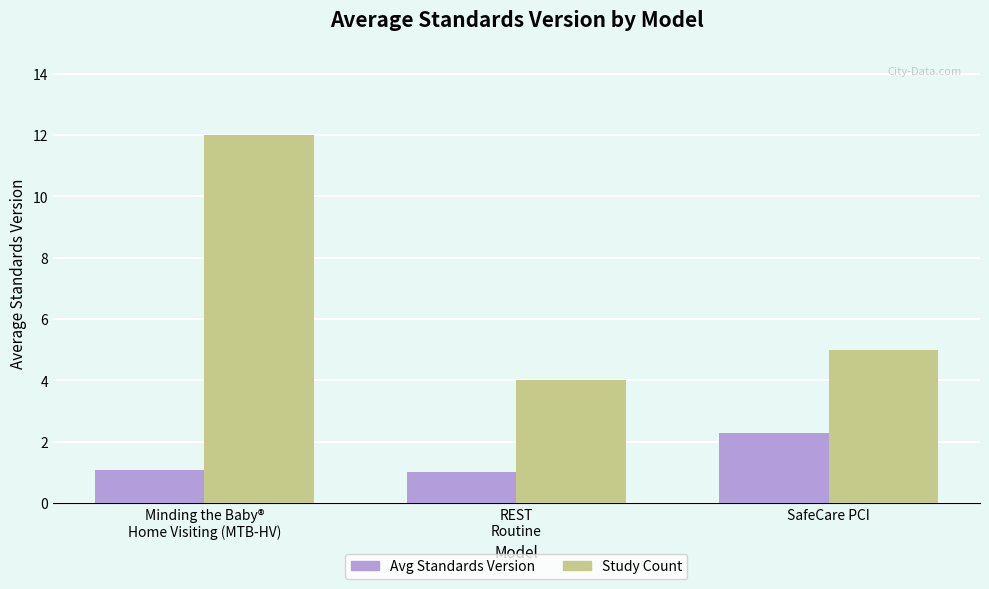

The Avg Standards Version series shows 1.8 at Minding the Baby®
Home Visiting (MTB-HV). True or false?

False